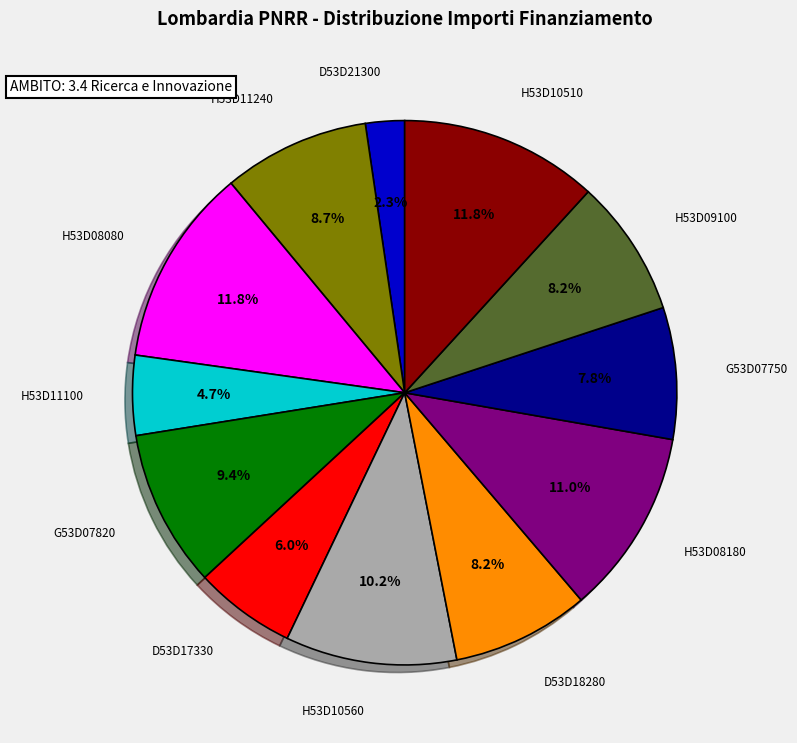

Does any single category account for the majority?

No